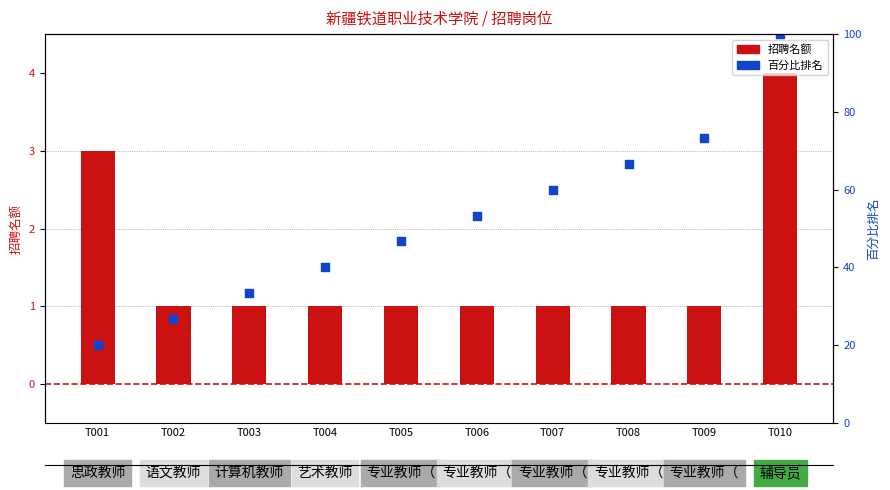

Which series has the widest spread of Y values?

百分比排名